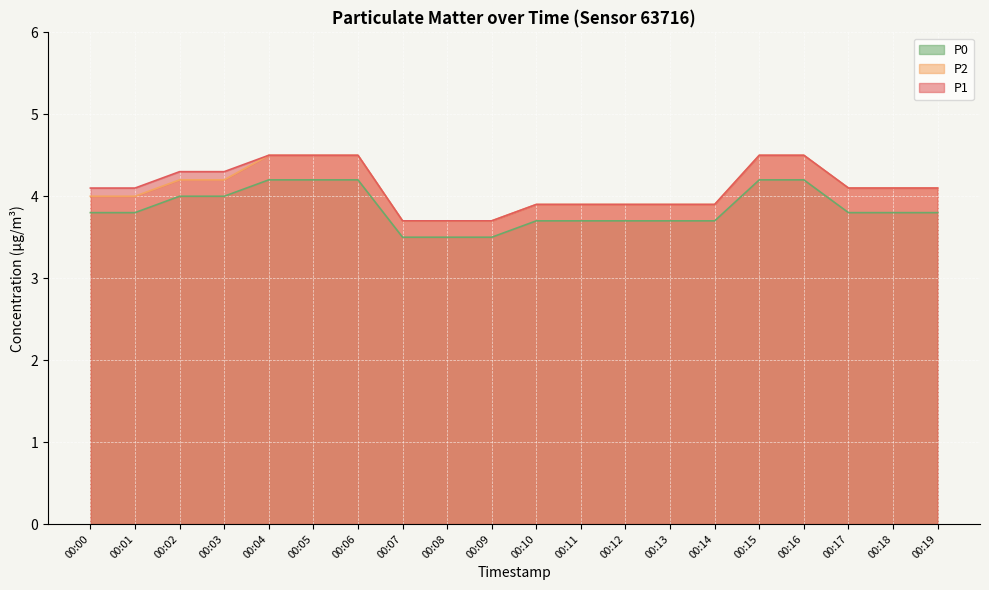

Which series has the largest range (max minus min)?

P1